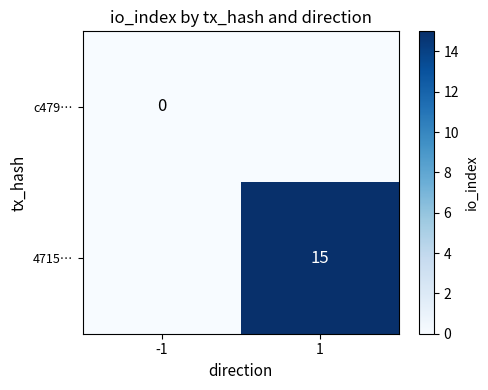

At how many categories does at least one series exceed 2?

1